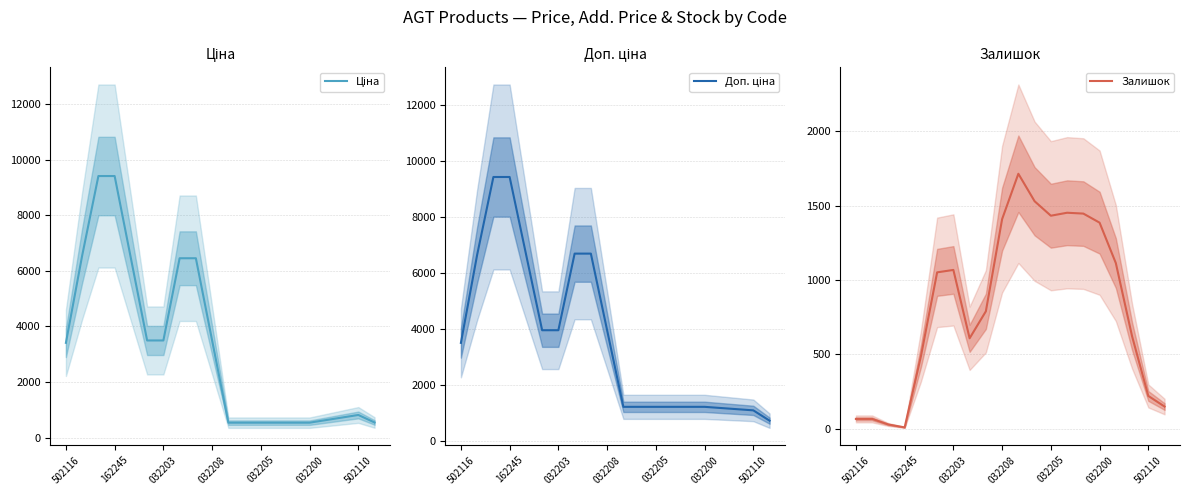

Is it true that Залишок equals 2453.3 at 032205?

False